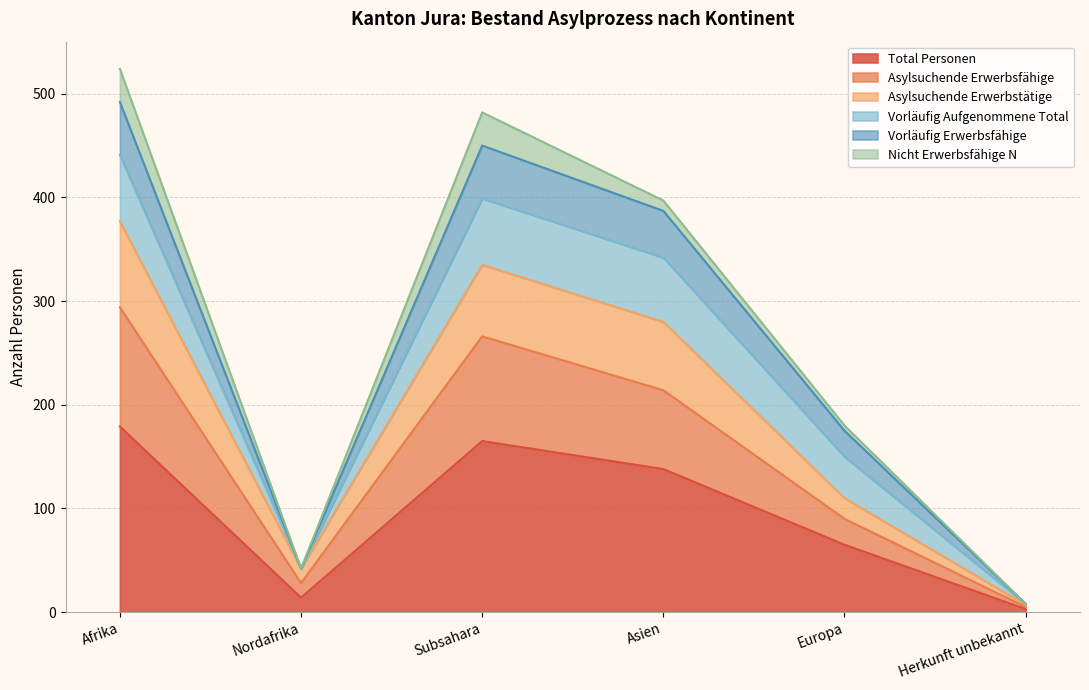

True or false: Total Personen has a value of 92 at Asien.

False